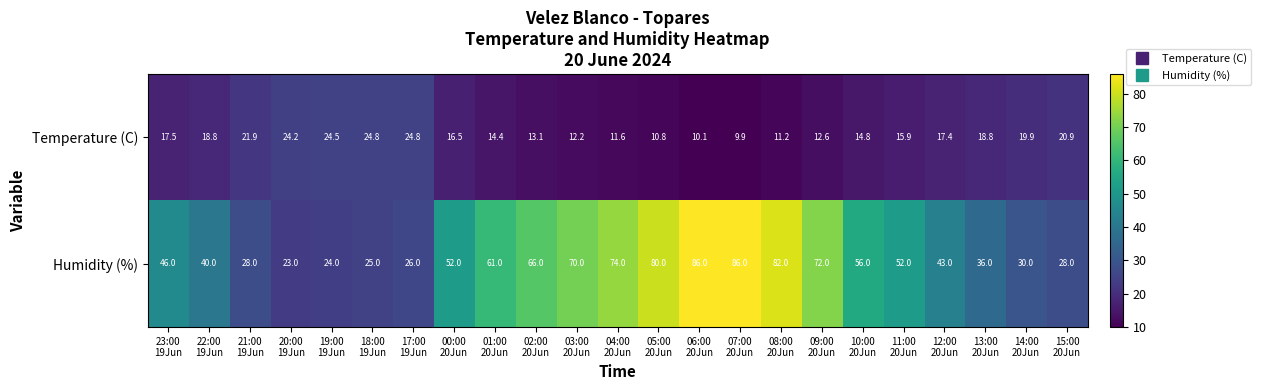

What is the minimum value shown in the chart?

9.9